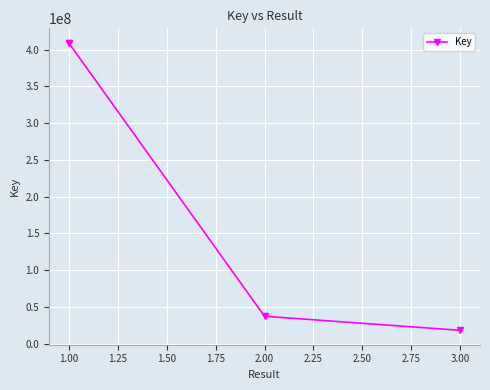

Is this an area chart (filled region under the line)?

No